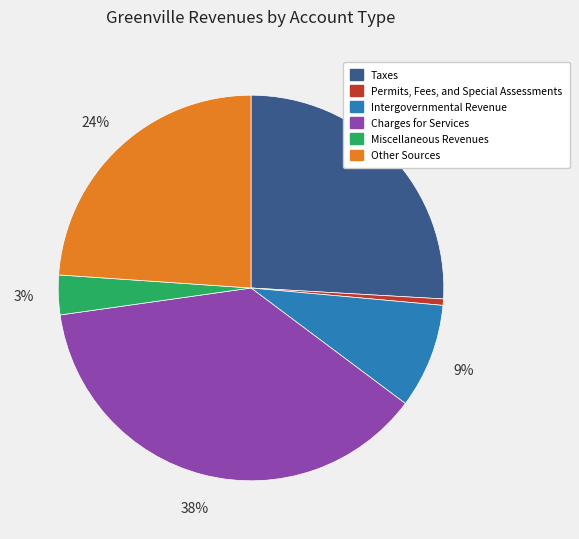

Which category has the biggest portion of the pie?

Charges for Services